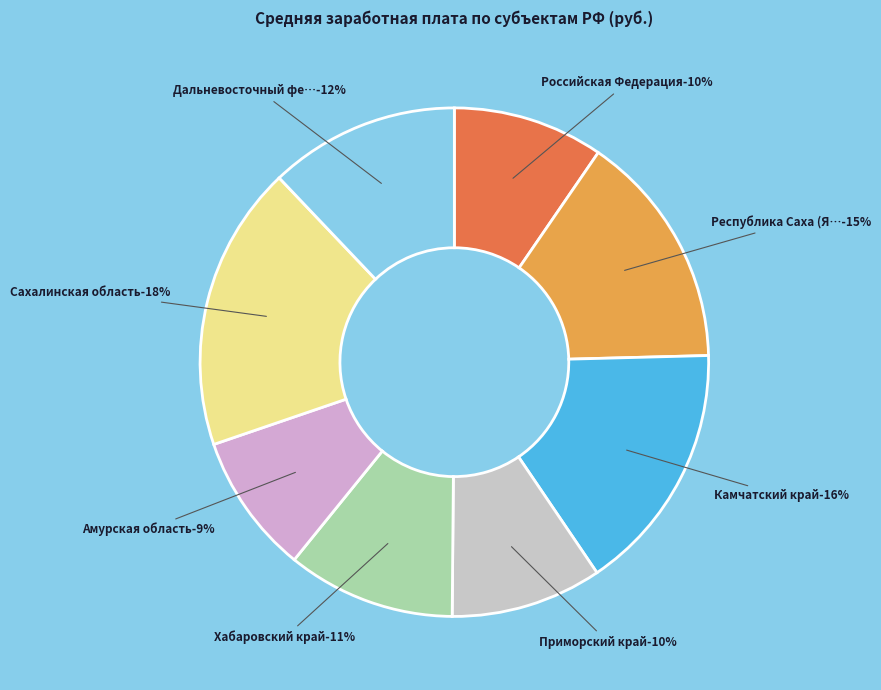

To the nearest percent, what percentage of the pie is Амурская область?

9%